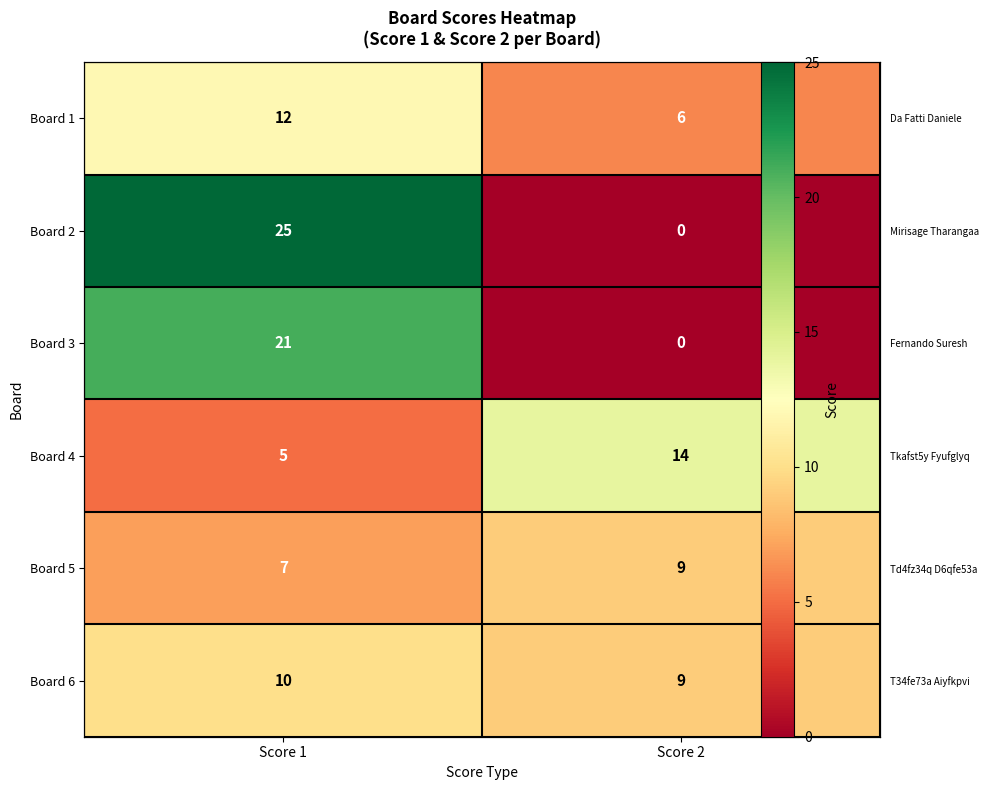

True or false: Board 1 has a value of 12 at Score 1.

True